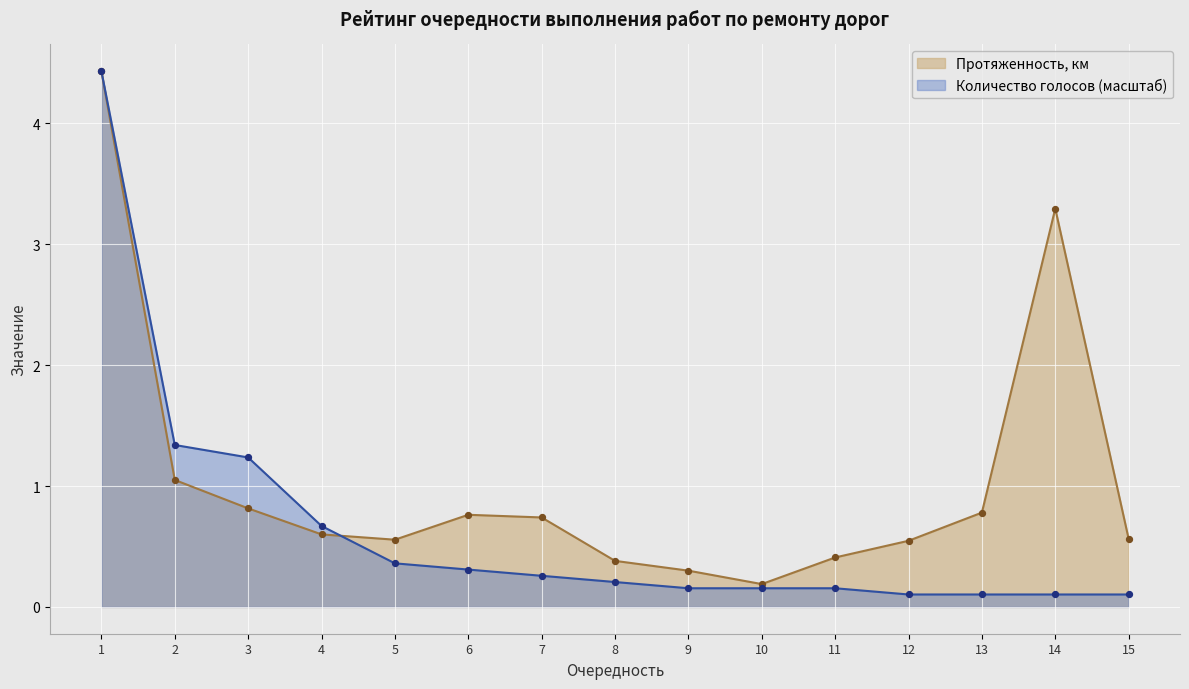

At how many categories does at least one series exceed 1?

4